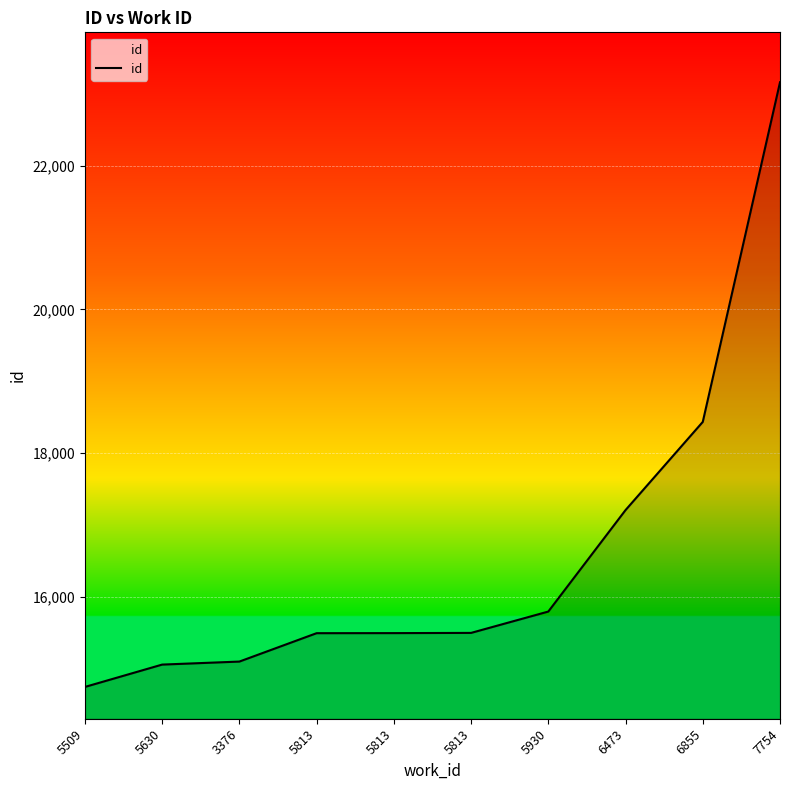

What is the difference between the values at 7754 and 5813?

7665